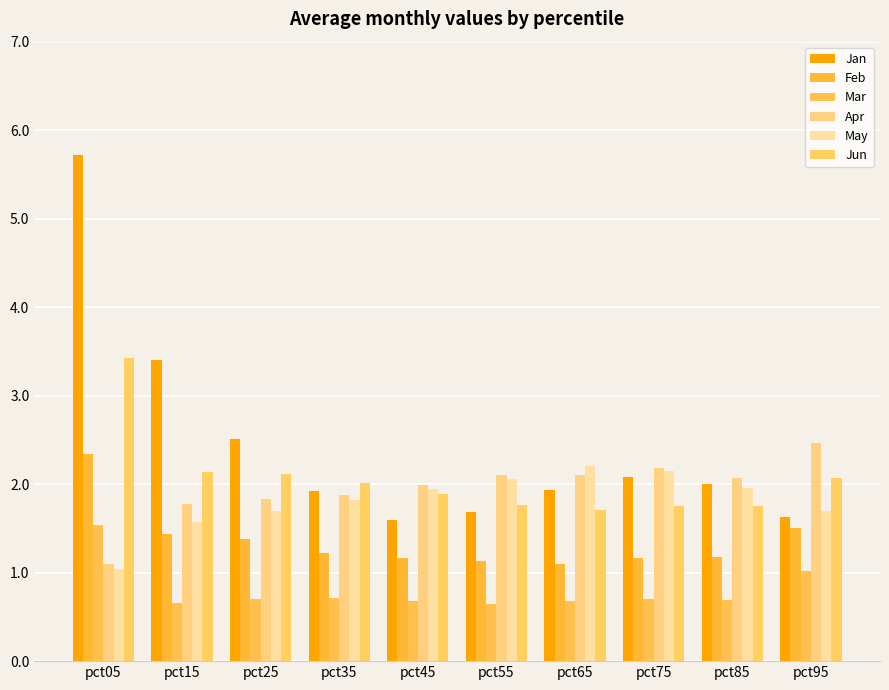

How many distinct data groups are displayed?

6